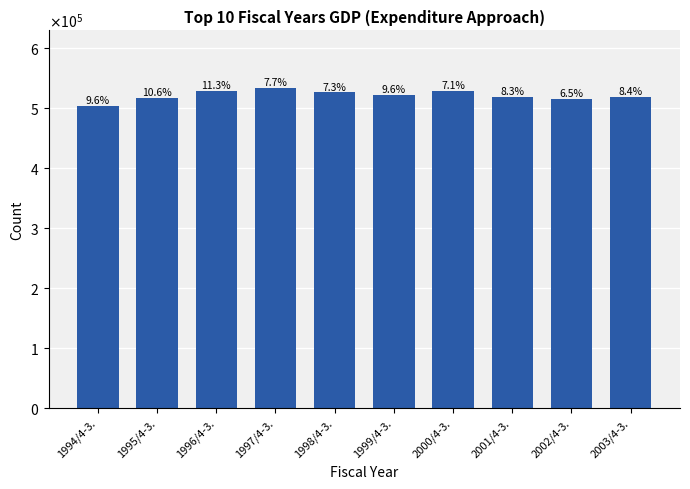

Reading left to right, transcribe all the data shown in this chart.

1994/4-3.=502751.2	1995/4-3.=516201.7	1996/4-3.=528842.5	1997/4-3.=533393.4	1998/4-3.=526004.0	1999/4-3.=521923.8	2000/4-3.=528446.6	2001/4-3.=519189.1	2002/4-3.=514854.5	2003/4-3.=517719.5